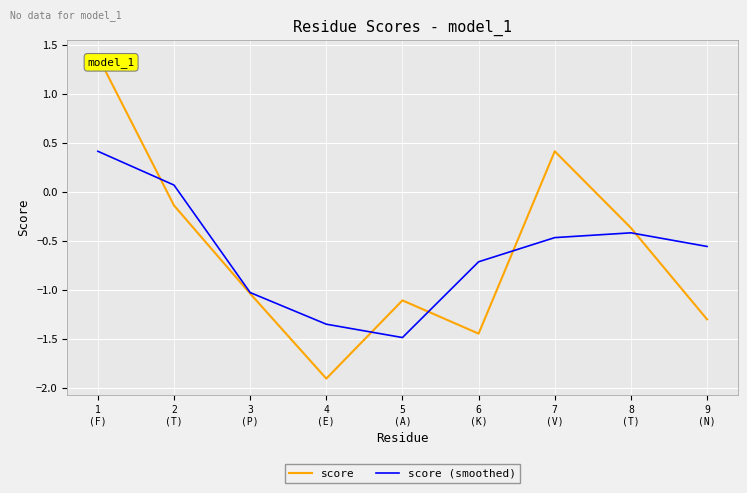

List the series in order of their peak value, lowest first.

score (smoothed), score